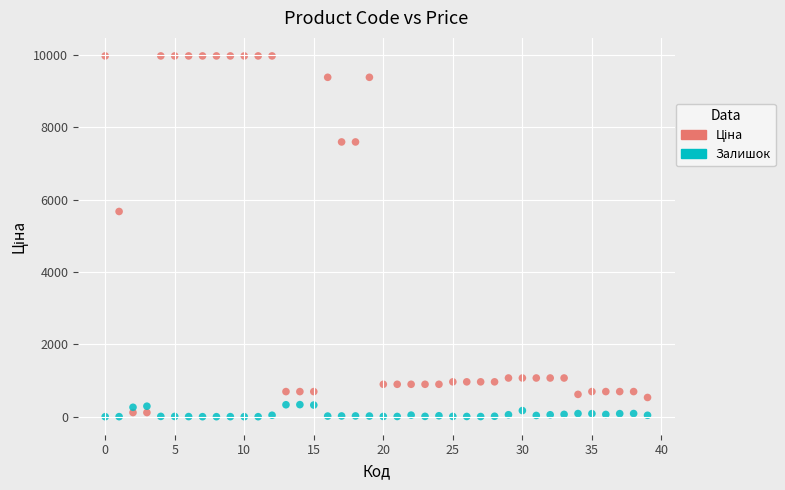

Across all series, what Y value is closest to 4987?

5673.8